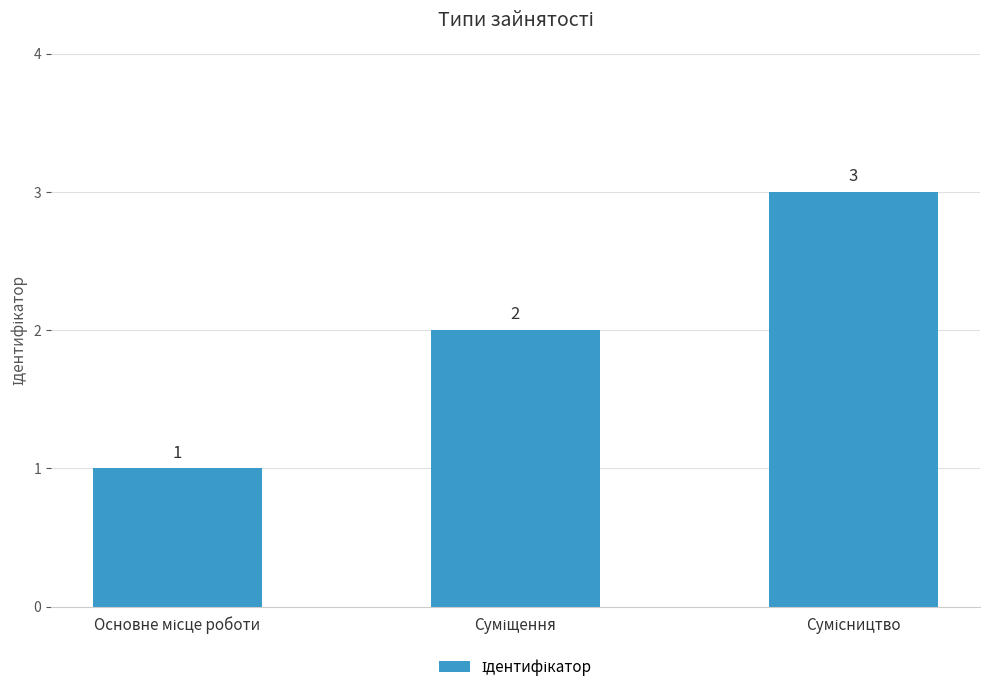

What is the greatest value displayed?

3